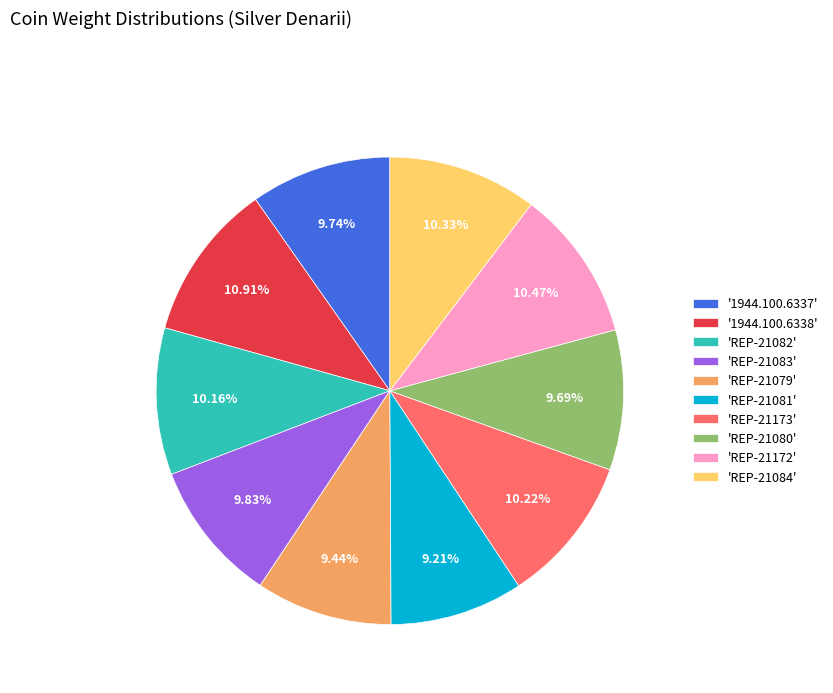

Does any single category account for the majority?

No